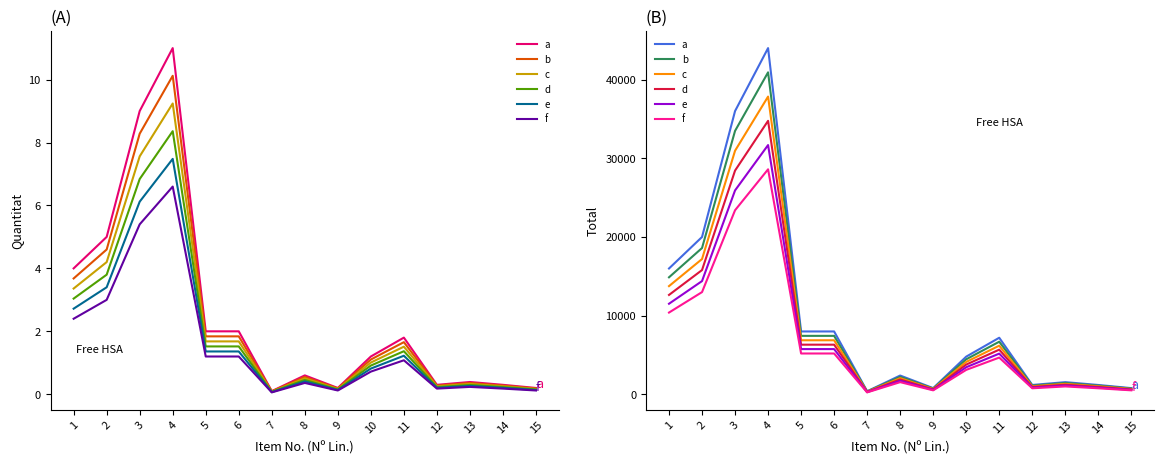

The f series shows 9810.5 at 4. True or false?

False